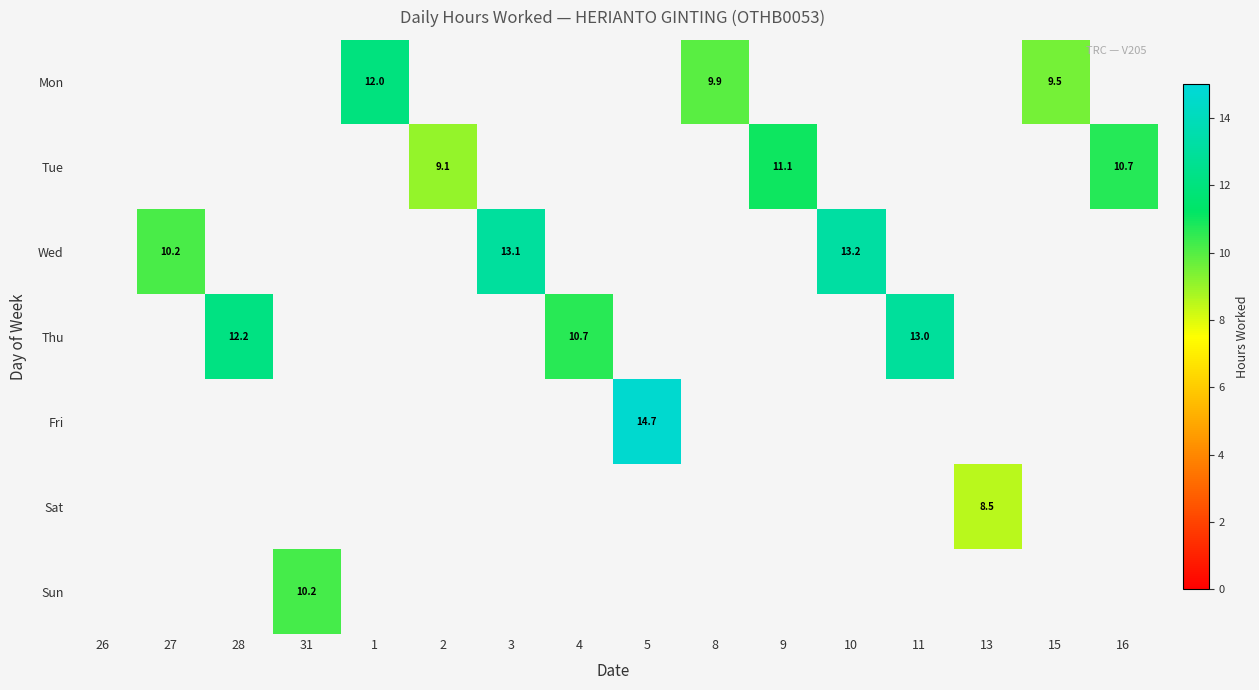

Is it true that Mon equals 9.9 at 8?

True